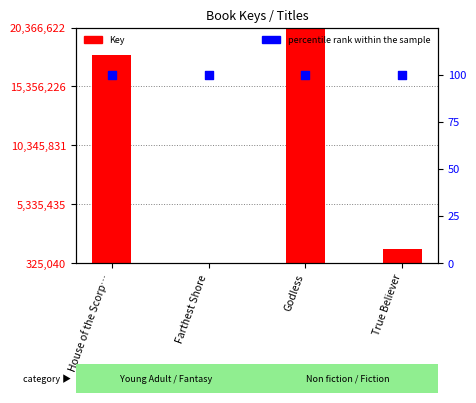

Is the value of percentile rank within the sample at Godless greater than the value of Key at True Believer?

No